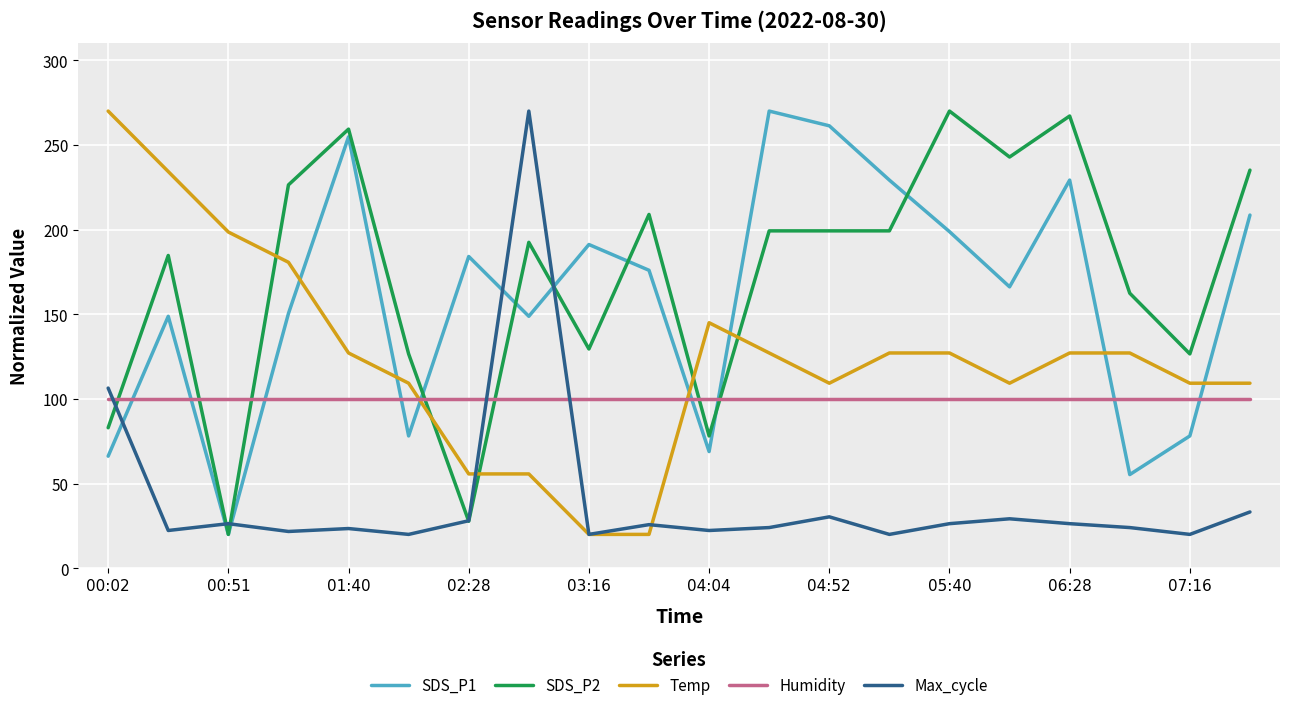

How many intersections are there between Temp and SDS_P1?

7